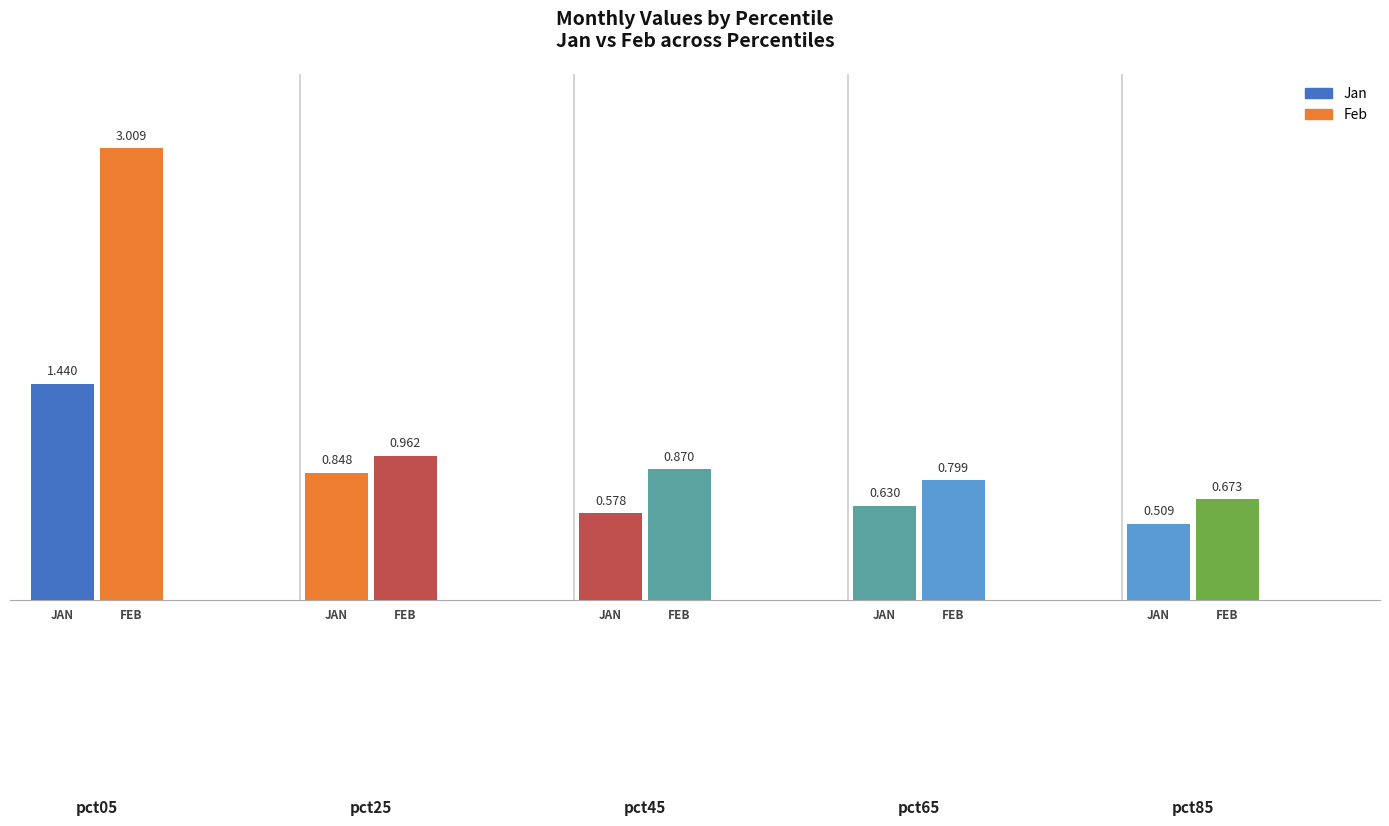

At which category is the sum across all series the highest?

pct05